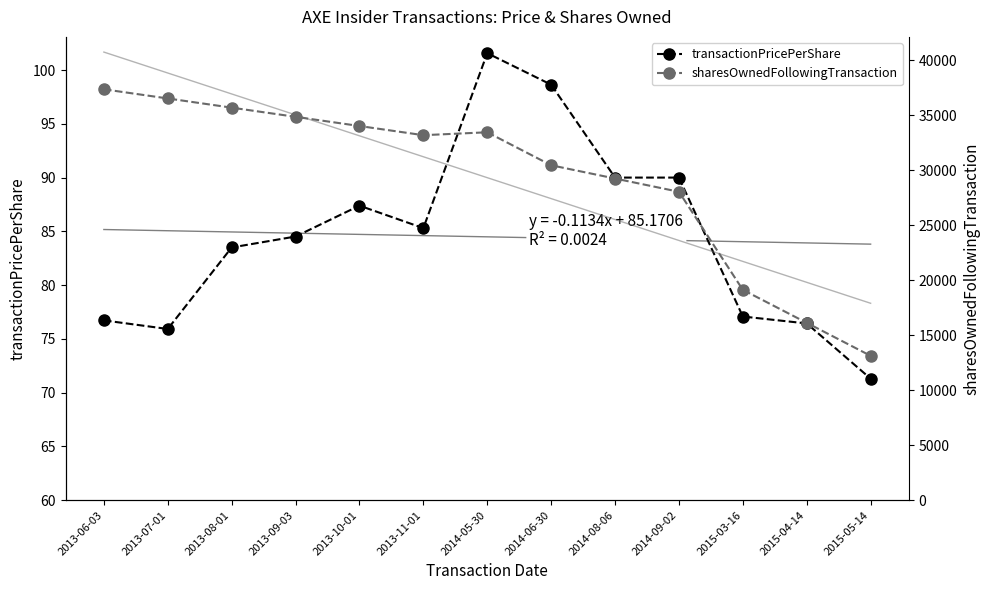

Which series has the widest spread of values?

sharesOwnedFollowingTransaction